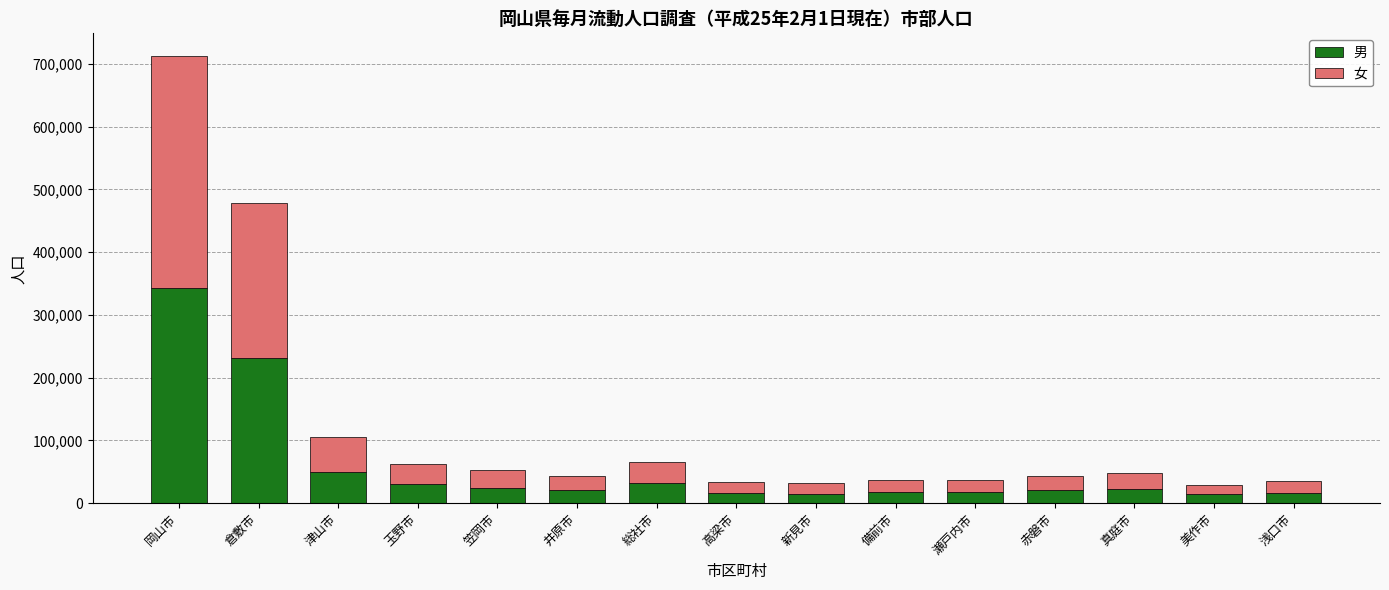

What is the highest value of the 男 series?

342519